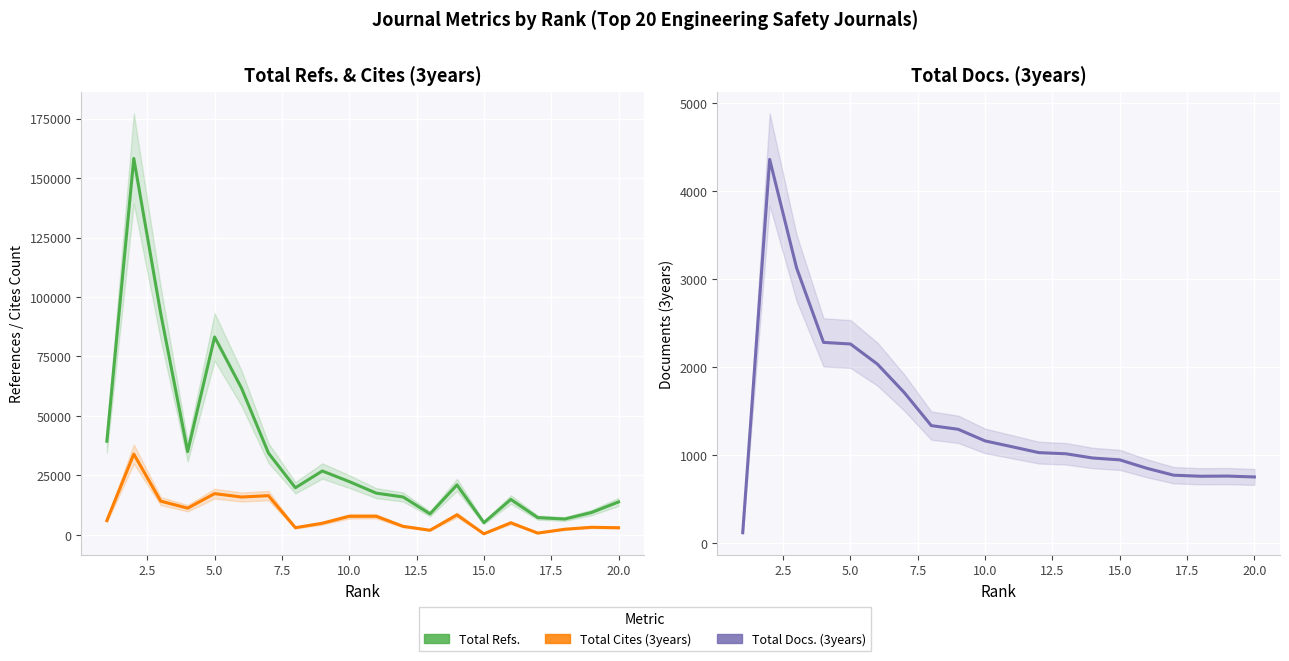

At how many categories does at least one series exceed 7223?

18